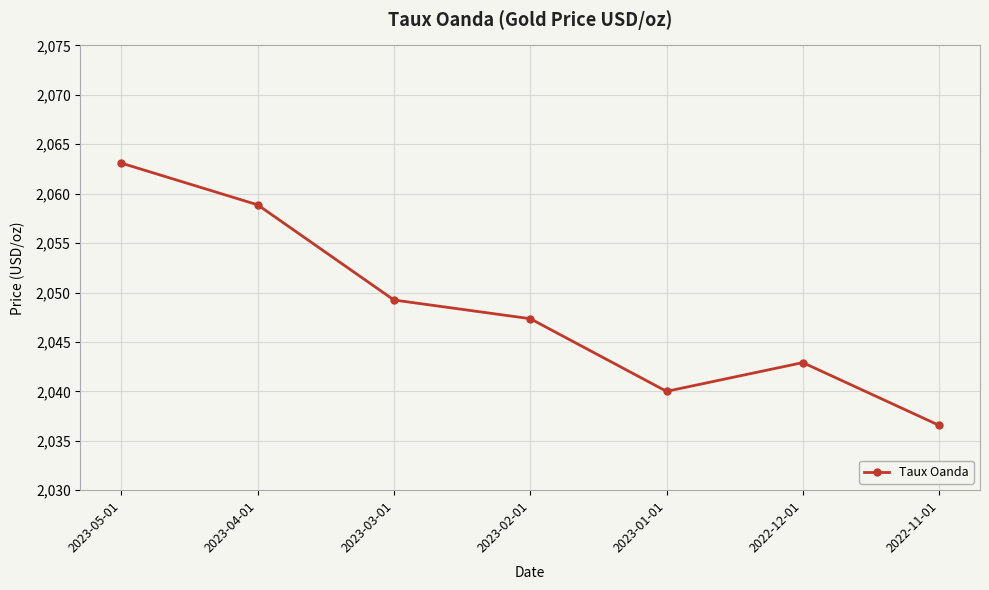

What is the ratio of the value at 2023-01-01 to the value at 2023-02-01?

1.0